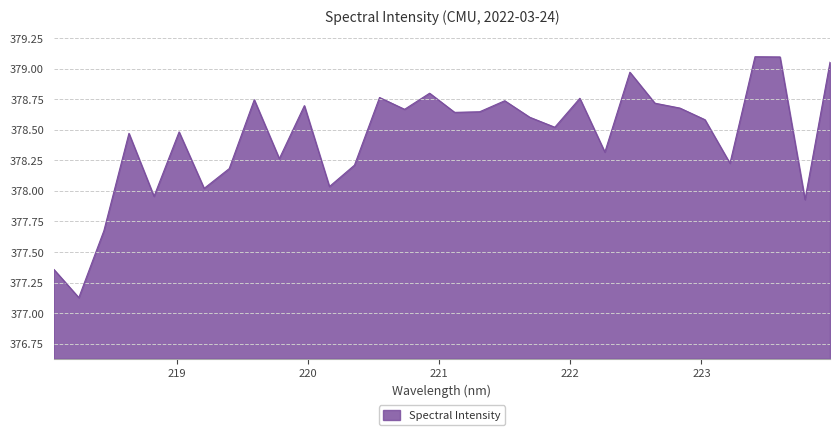

What is the difference between the maximum and minimum values?

2.0